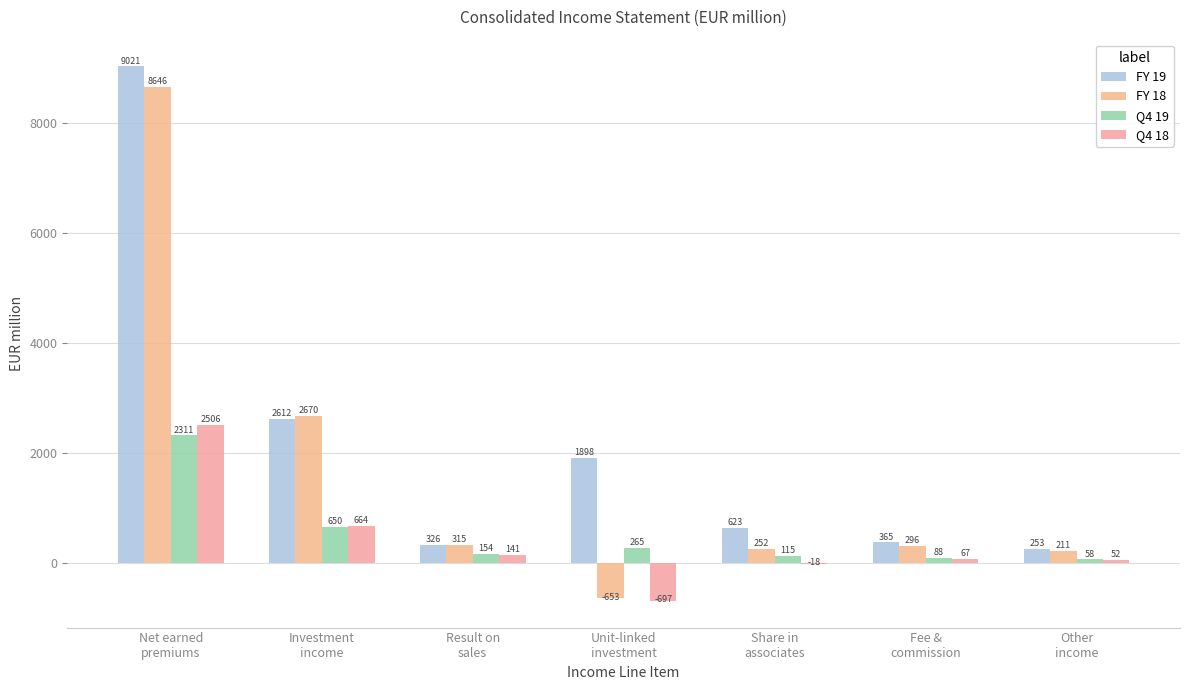

What is the label of the 5th bar from the right?

Result on
sales